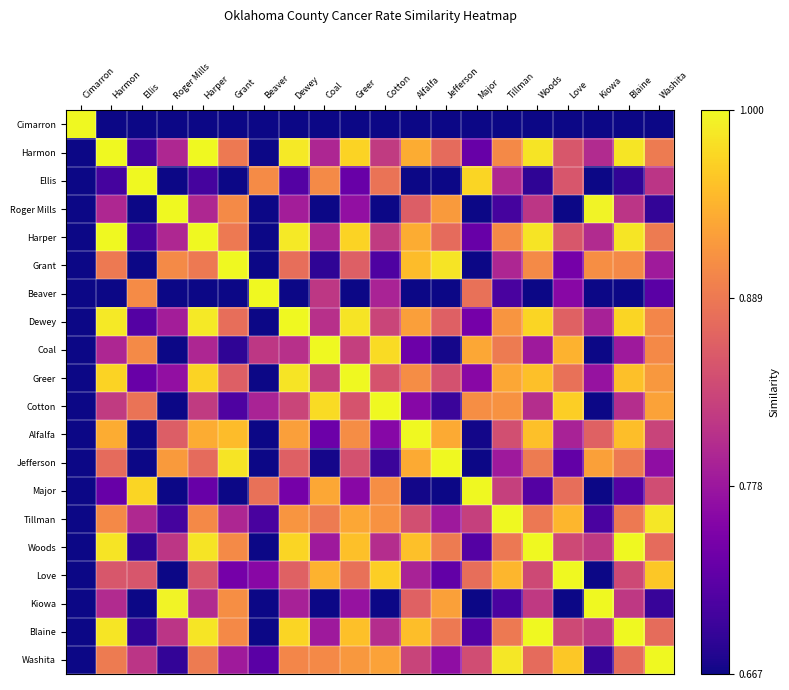

List the series in order of their peak value, lowest first.

Cimarron, Harmon, Ellis, Roger Mills, Harper, Grant, Beaver, Dewey, Coal, Greer, Cotton, Alfalfa, Jefferson, Major, Tillman, Woods, Love, Kiowa, Blaine, Washita